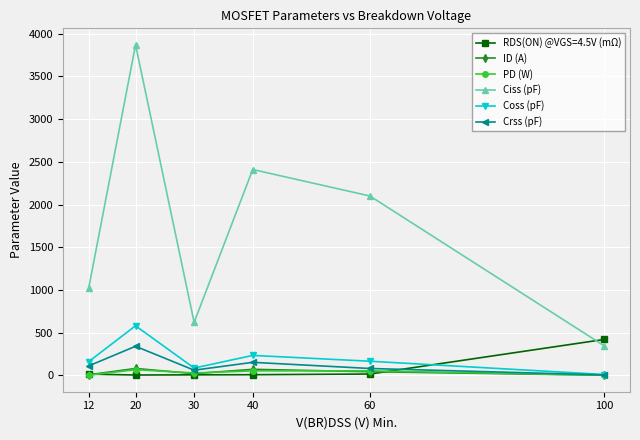

Rank the categories by Ciss (pF) value from lowest to highest.

100, 30, 12, 60, 40, 20